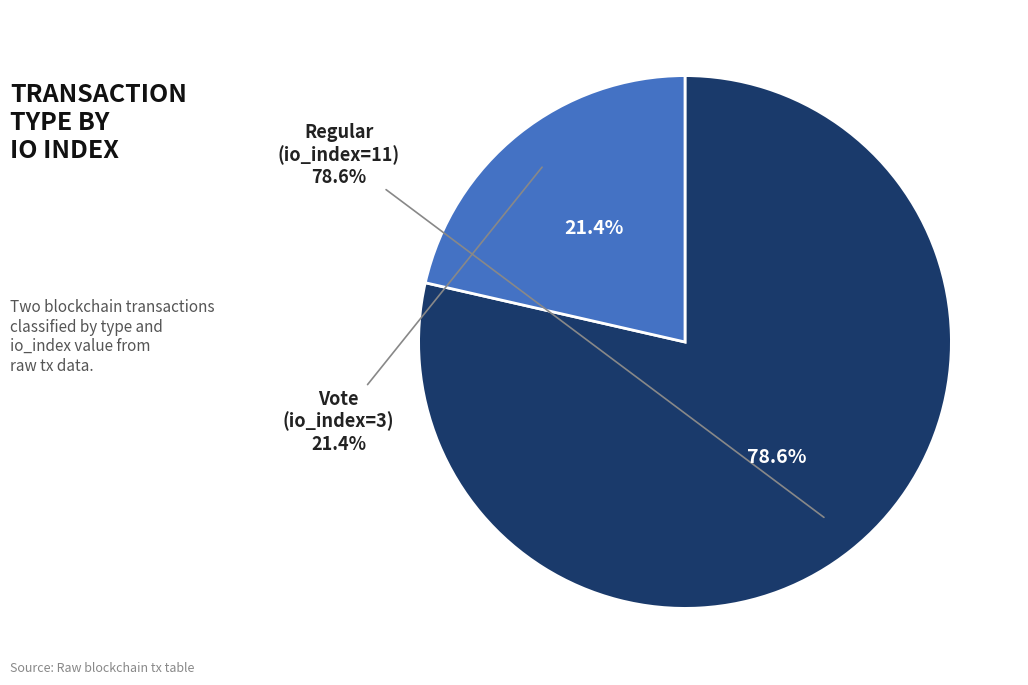

Count the number of slices in the pie.

2